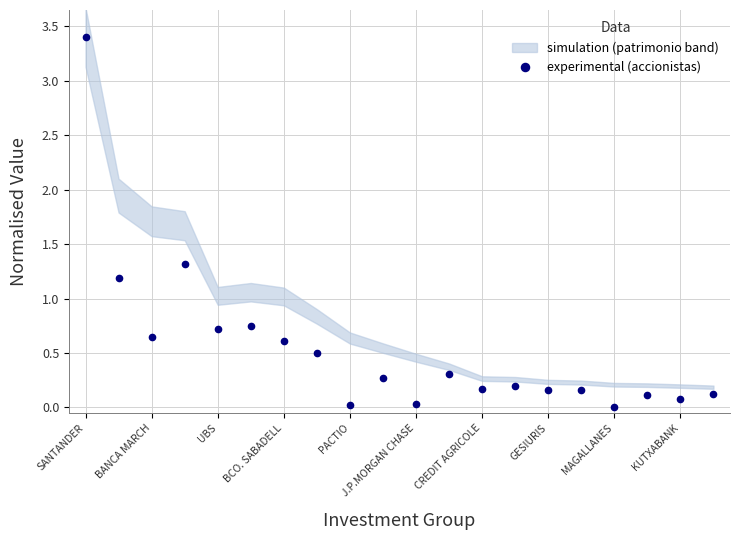

Is this an area chart (filled region under the line)?

No